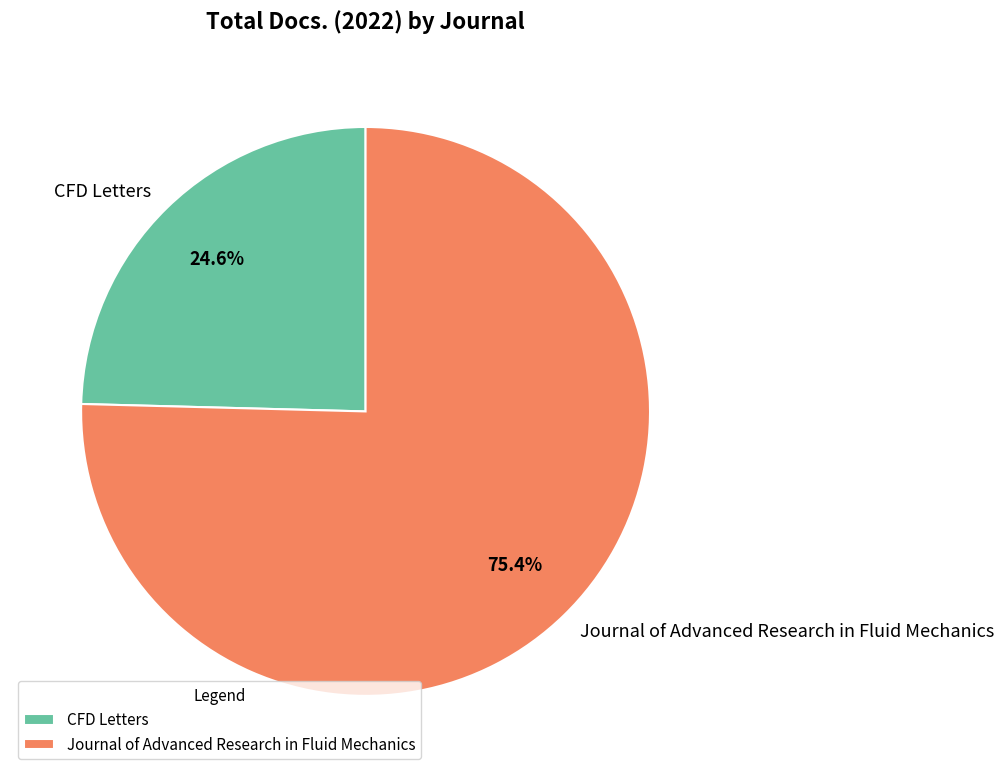

Which slice is the smallest?

CFD Letters